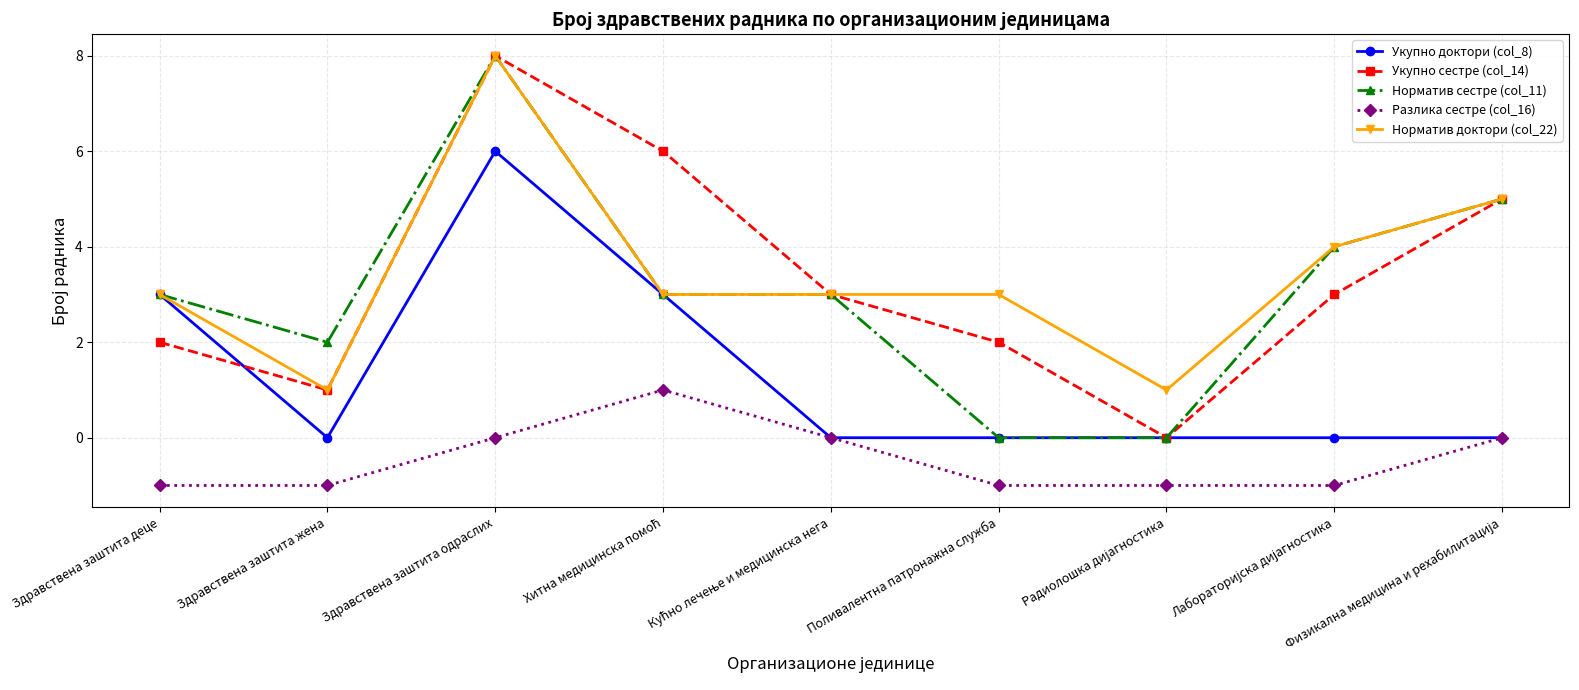

How many data points in Укупно сестре (col_14) are less than 3?

4